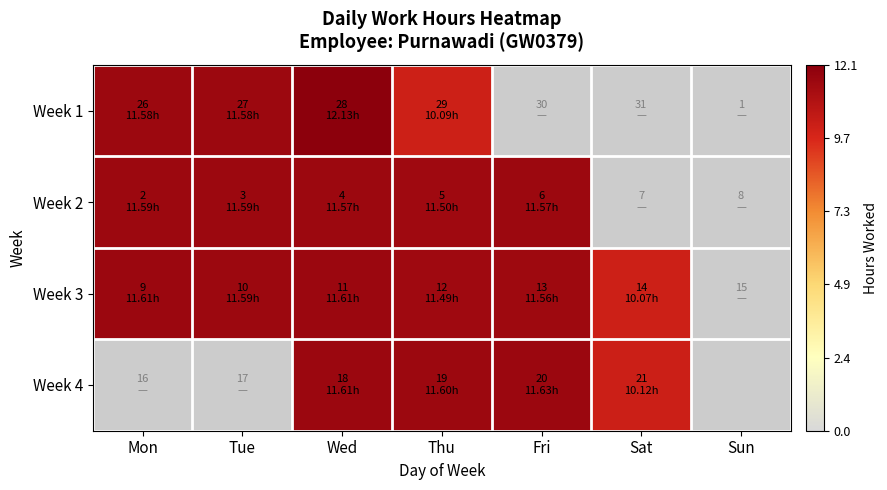

Which series changed the most between Mon and Fri?

Week 3